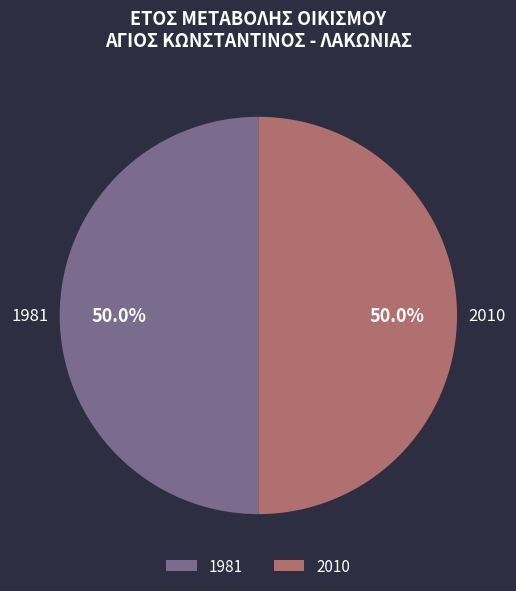

To the nearest percent, what is the combined percentage of 1981 and 2010?

100%